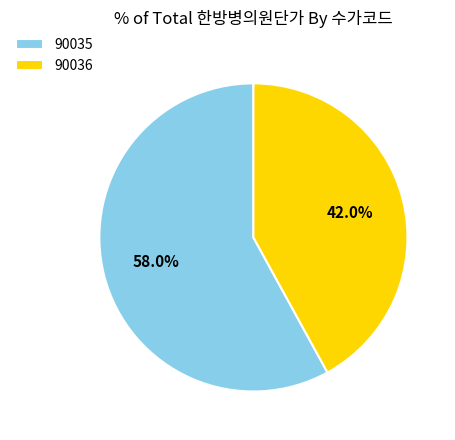

To the nearest percent, what is the combined percentage of 90035 and 90036?

100%